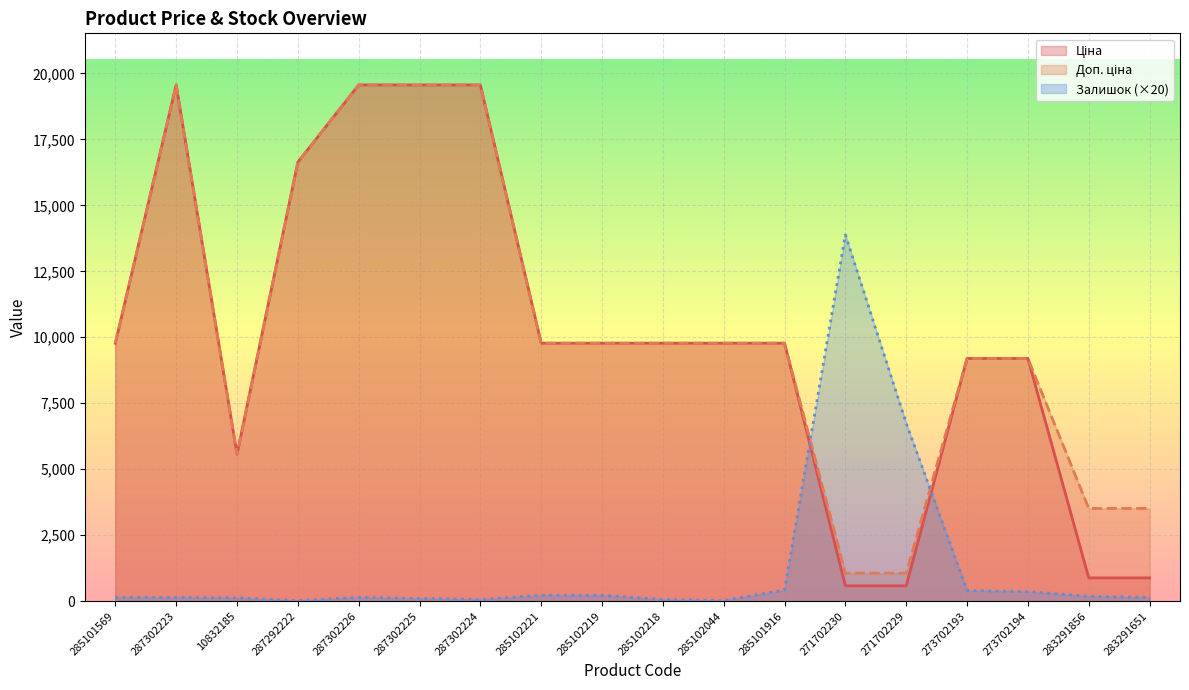

How many times do Залишок and Ціна cross each other?

2